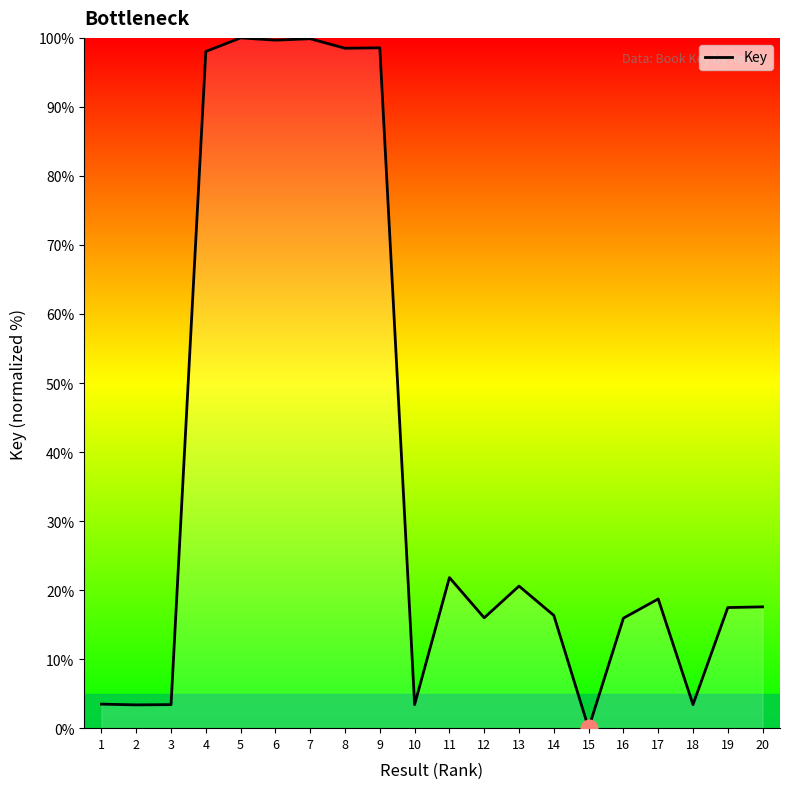

Which has a higher value, 18 or 6?

6